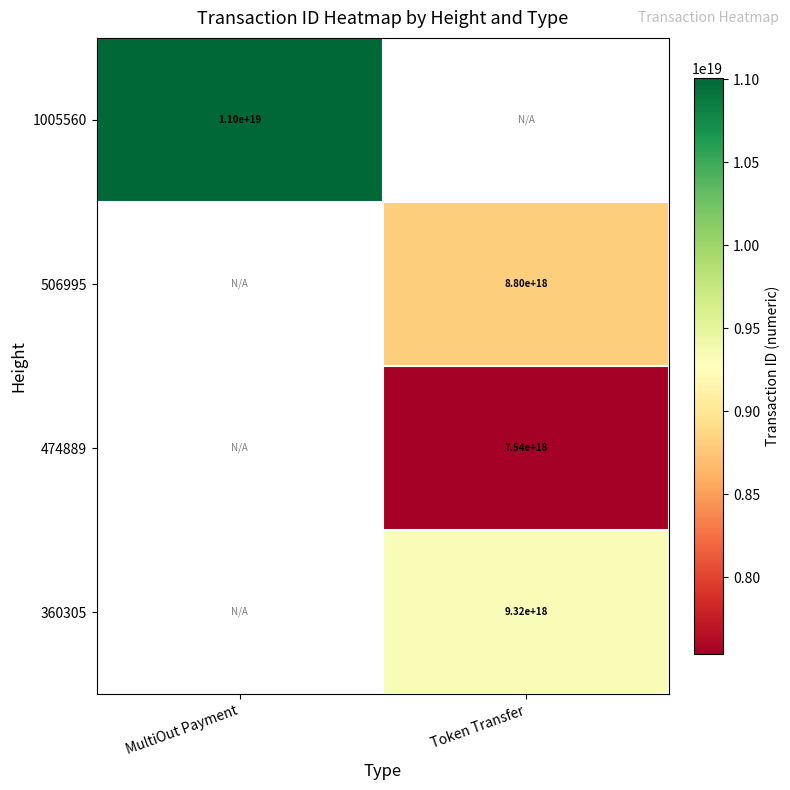

Which label corresponds to the largest value in the chart?

MultiOut Payment